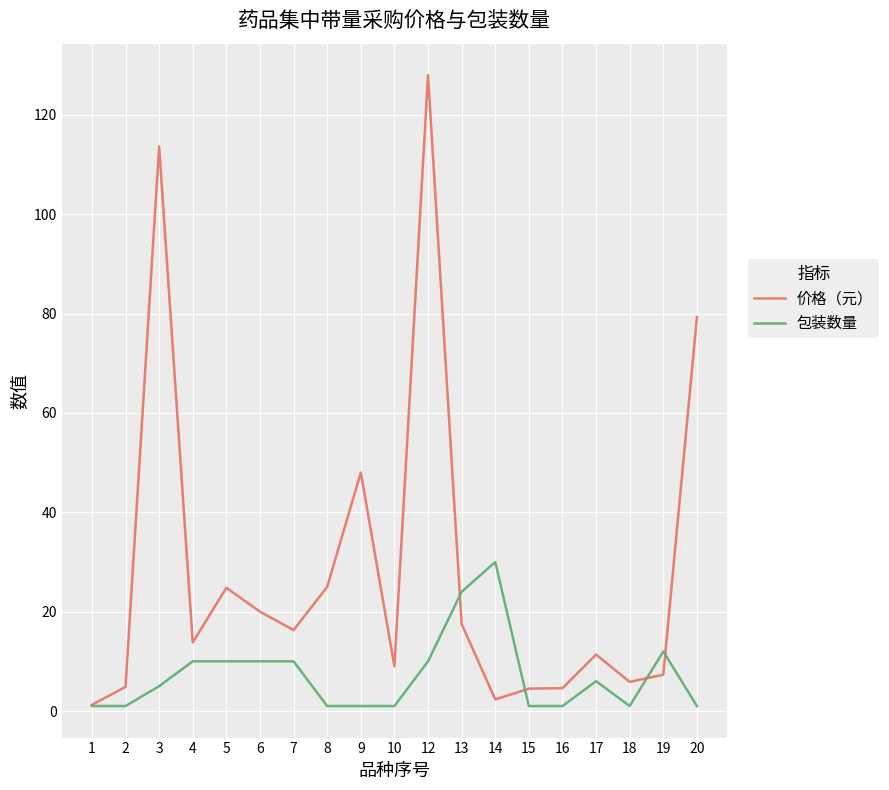

What is the difference between the 价格（元） values at 19 and 13?

10.2